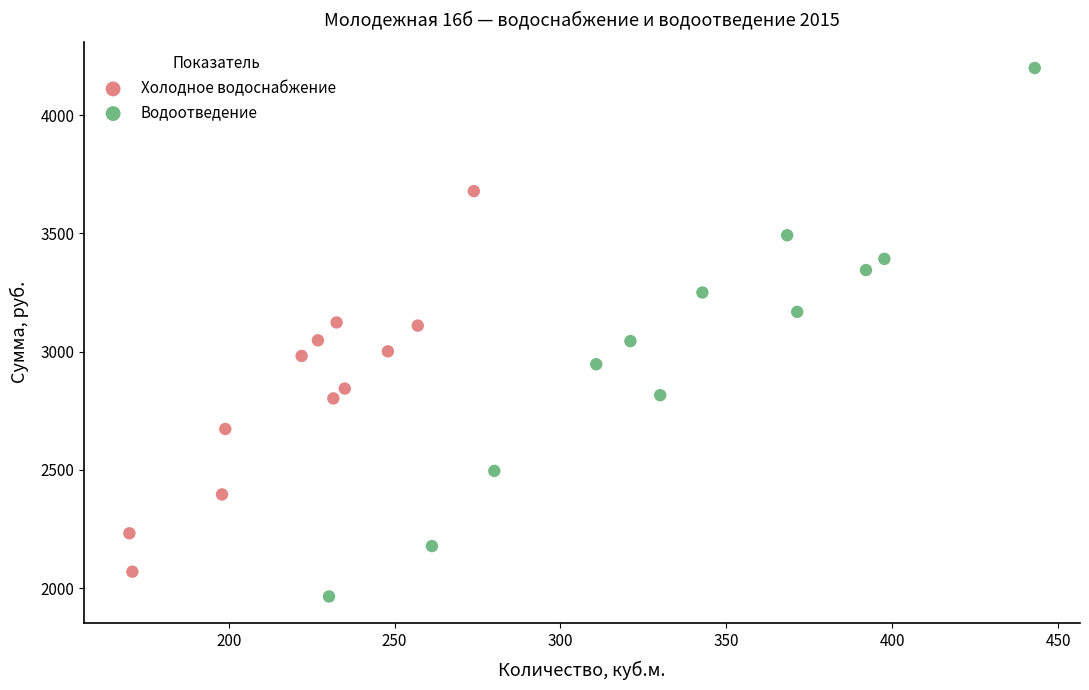

Which series reaches the minimum Y coordinate?

Водоотведение